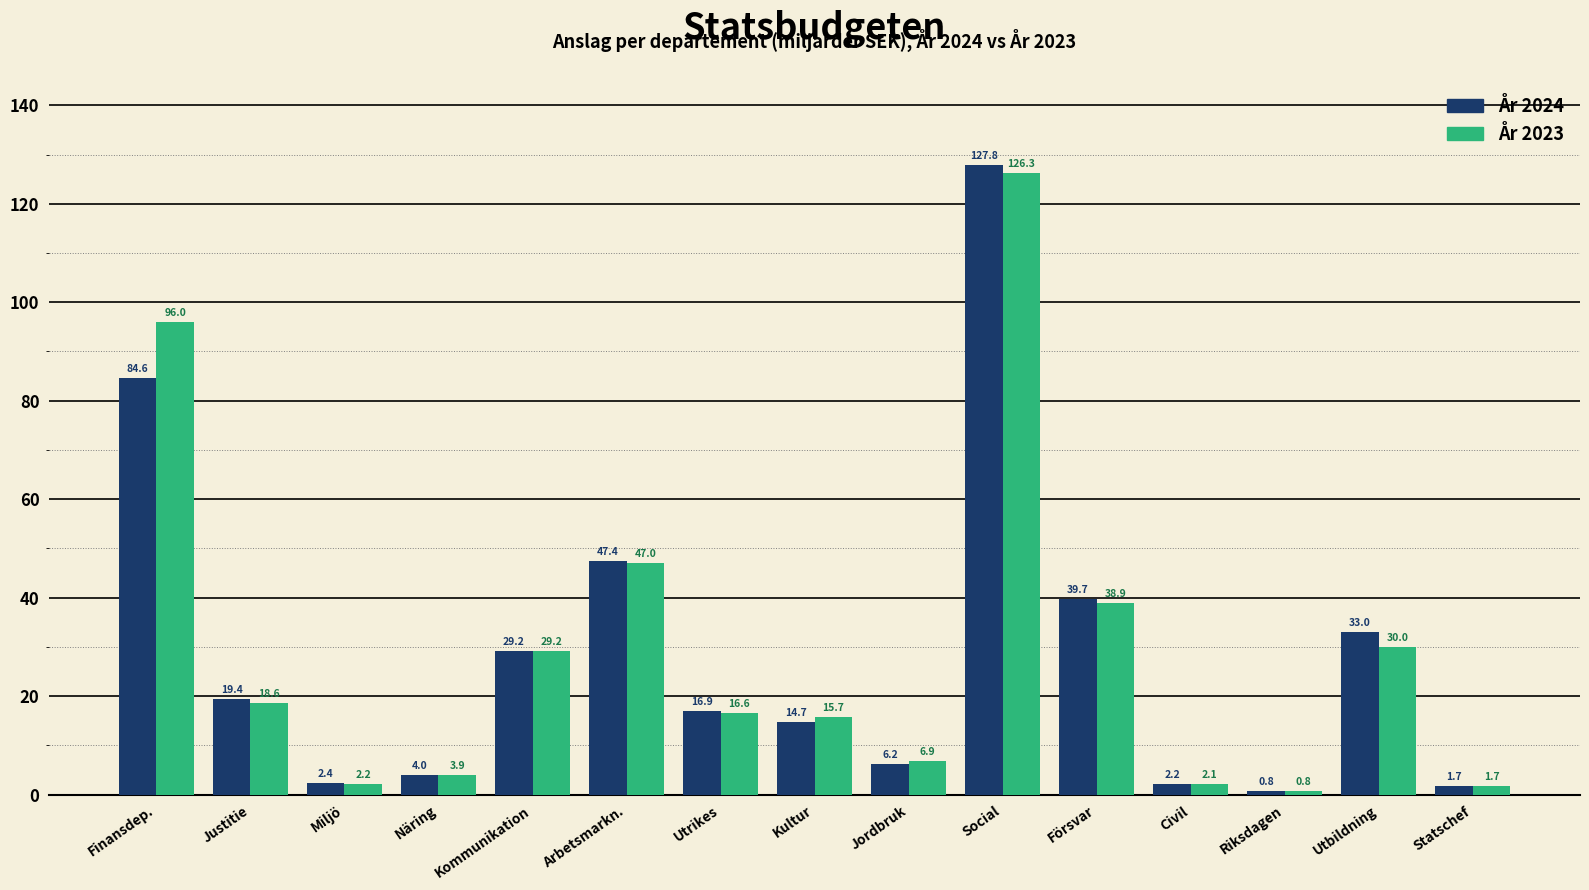

Reading left to right, what are all the values shown in this chart?

År 2024: 84.6	19.4	2.4	4.0	29.2	47.4	16.9	14.7	6.2	127.8	39.7	2.2	0.8	33.0	1.7
År 2023: 96.0	18.6	2.2	3.9	29.2	47.0	16.6	15.7	6.9	126.3	38.9	2.1	0.8	30.0	1.7